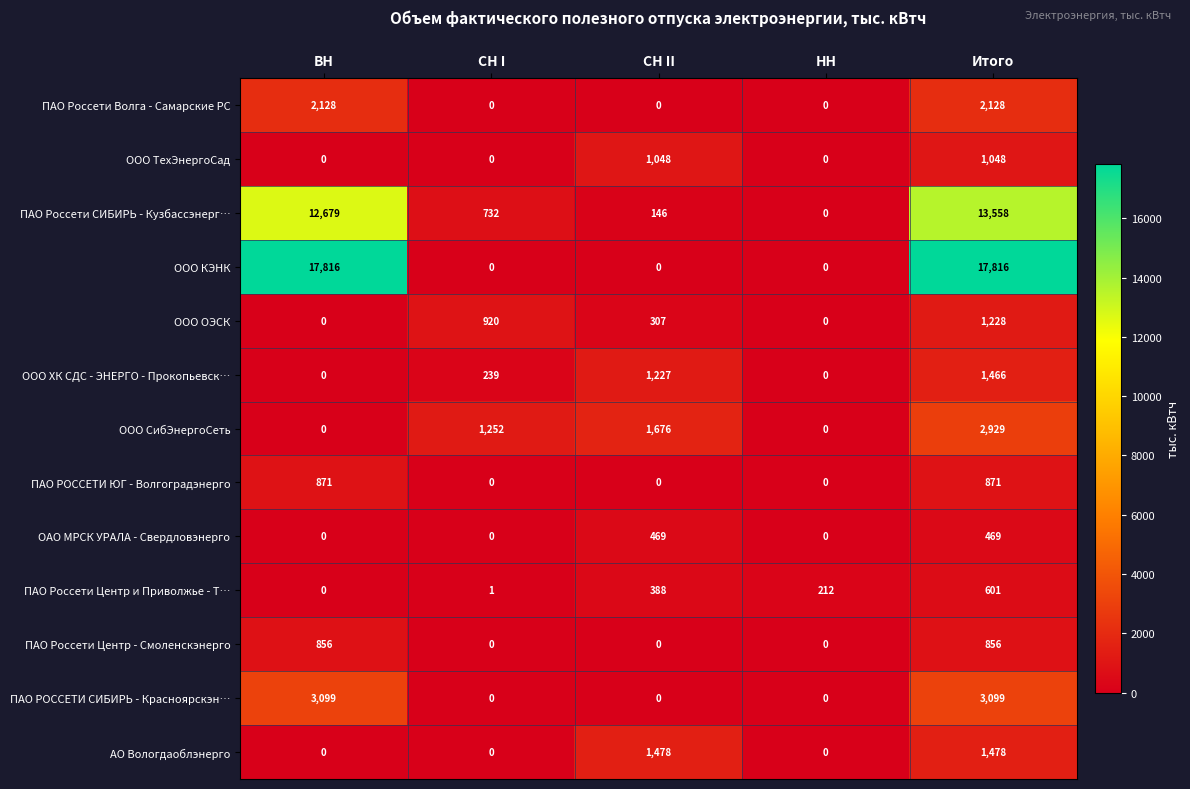

What is the difference between the ПАО Россети СИБИРЬ - Кузбассэнерг… values at Итого and ВН?

879